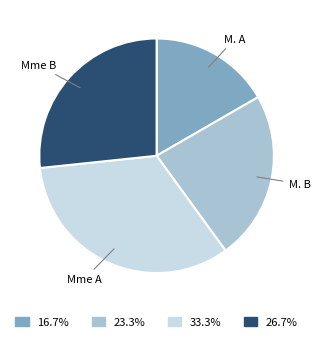

Is there any slice that represents more than half of the pie?

No